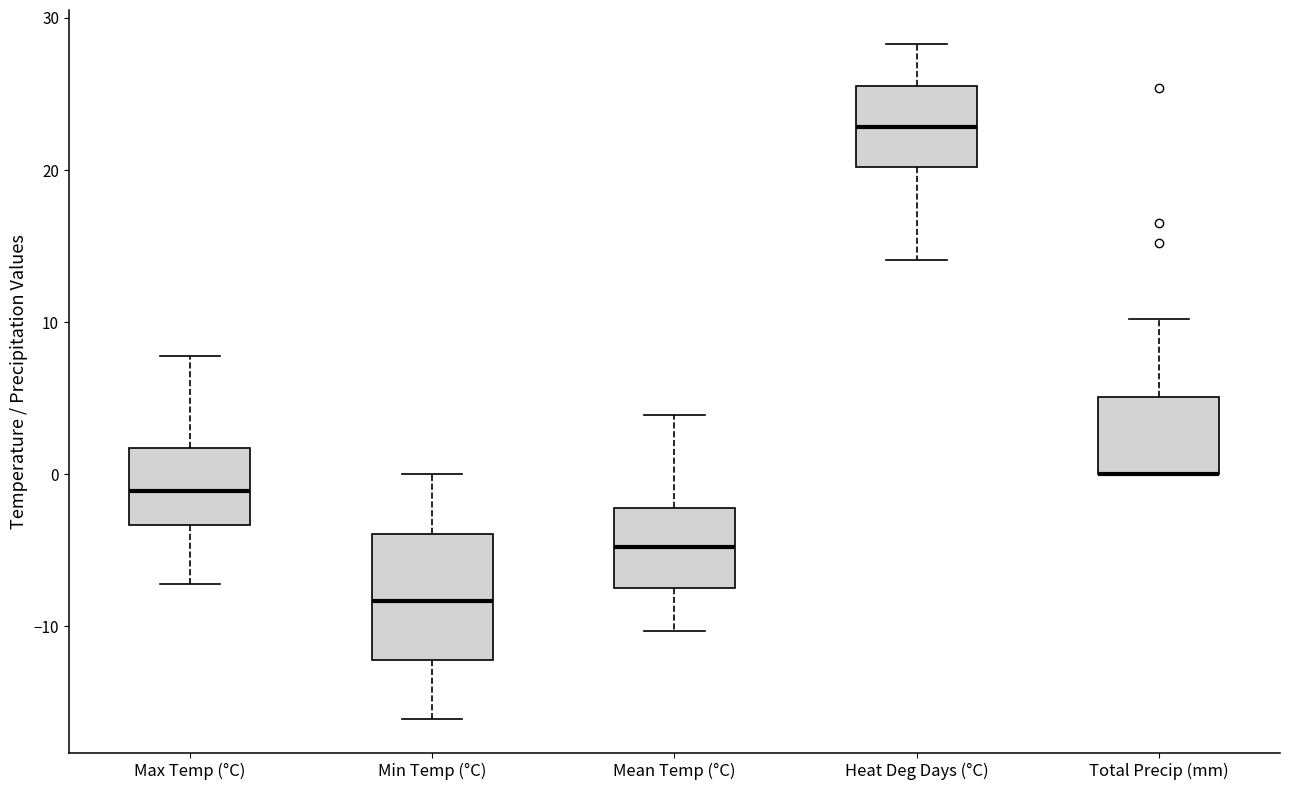

Where is the lower edge of the box for Min Temp (°C) on the y-axis? The values are not printed on the chart, so give them approximately, as read against the axis.

-12